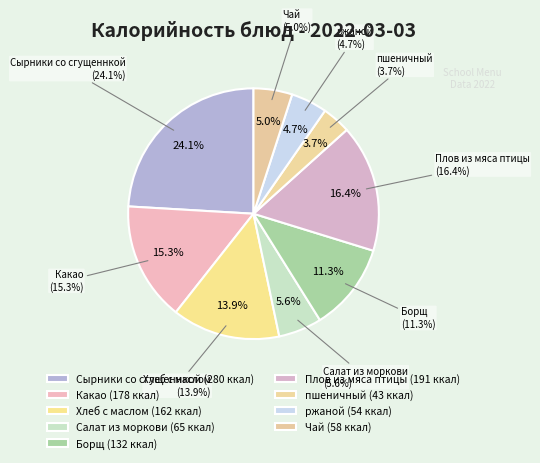

To the nearest percent, what portion does Салат из моркови represent?

6%